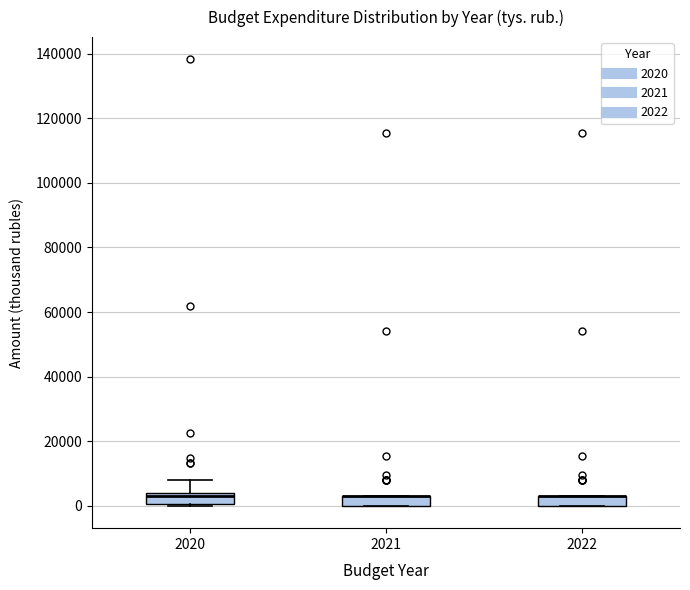

Reading left to right, read every box against the y-axis: the position of its median line, the range the box covers, and the ends of its whiskers. The values are not printed on the chart, so give them approximately, as read against the axis.

2020: median 2000, box 0 to 4000, whiskers 0 to 8000
2021: median 2000 (drawn on the box's upper edge), box 0 to 4000, whiskers 0 to 4000
2022: median 2000 (drawn on the box's upper edge), box 0 to 4000, whiskers 0 to 4000